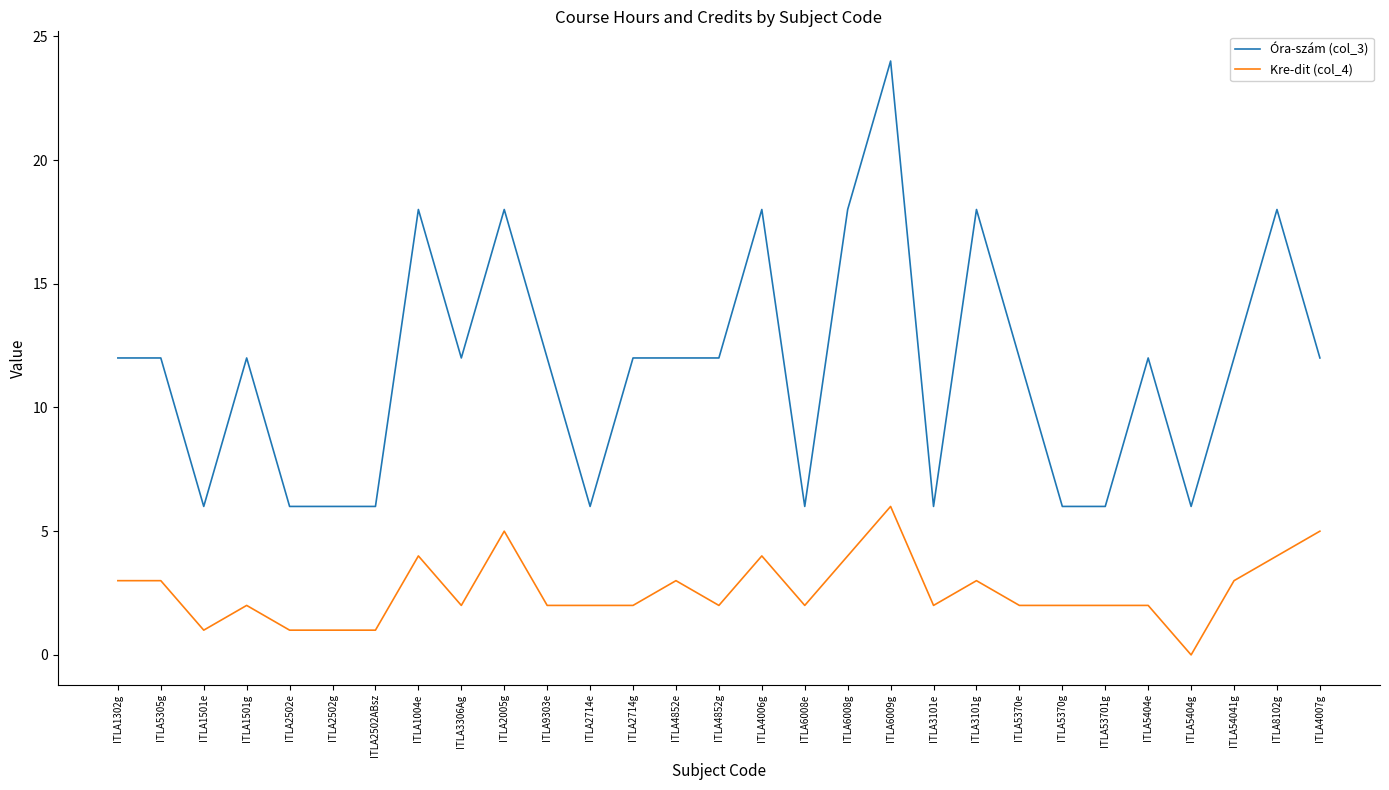

Which category has the lowest value across all series?

ITLA5404g